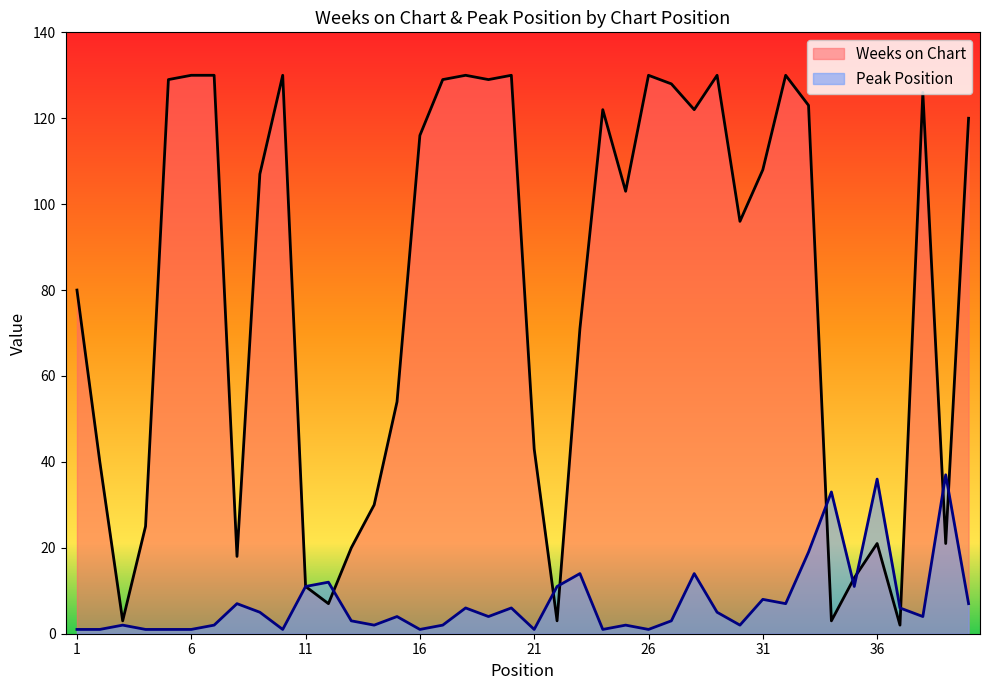

The value of Weeks on Chart at 17 is 129. True or false?

True